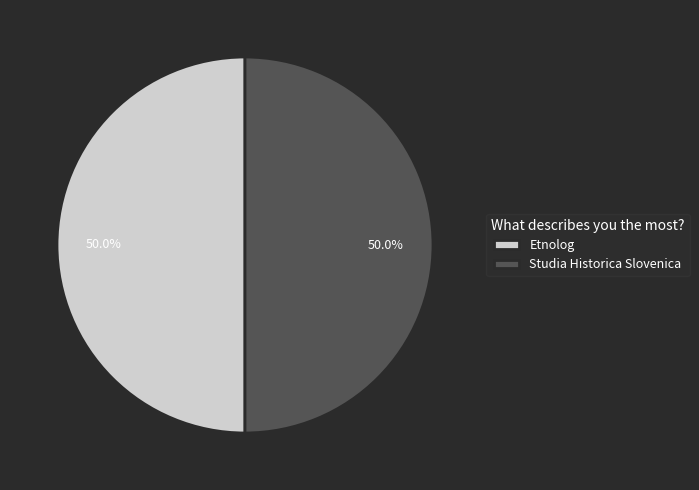

To the nearest percent, what is the average slice percentage?

50%